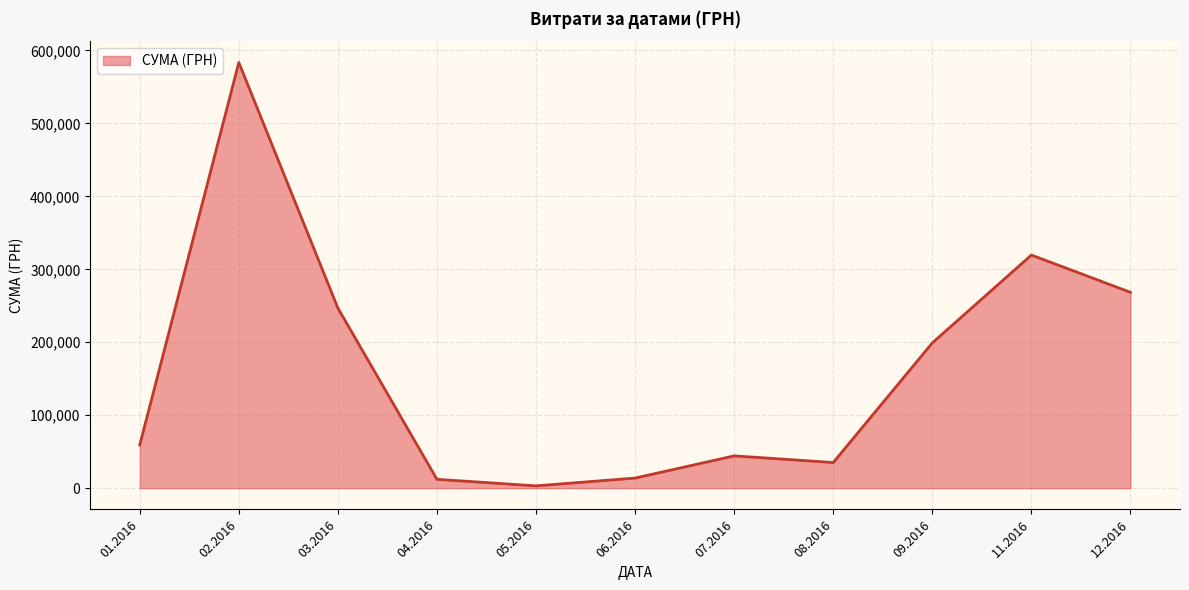

At which category does the chart reach its peak across all series?

02.2016